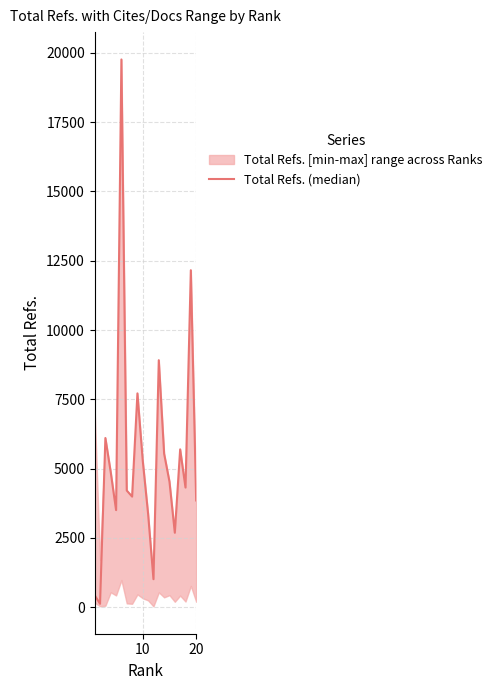

Does the chart have visible grid lines?

Yes